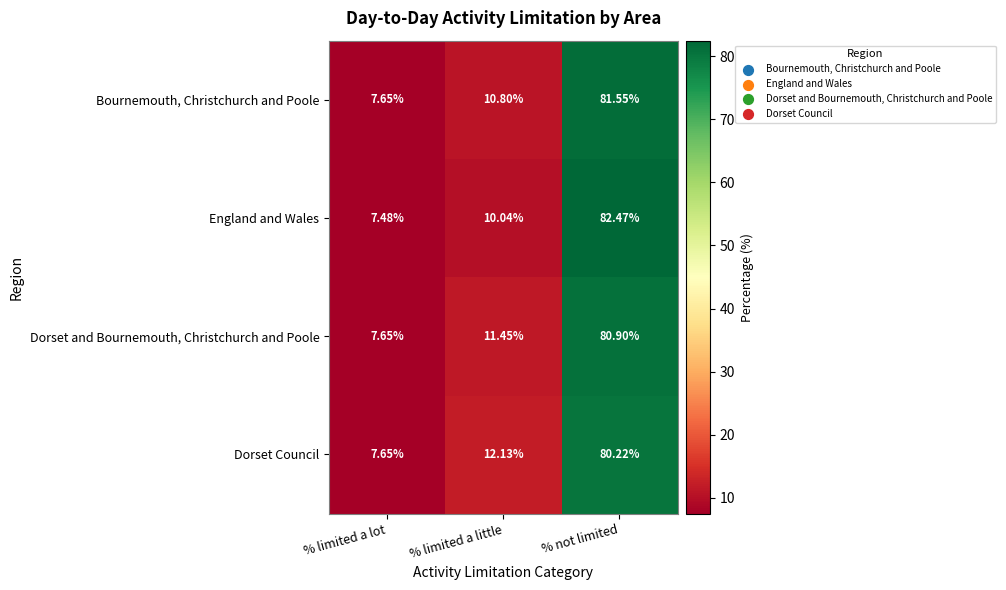

Is the value of England and Wales at % limited a lot greater than the value of Dorset and Bournemouth, Christchurch and Poole at % not limited?

No